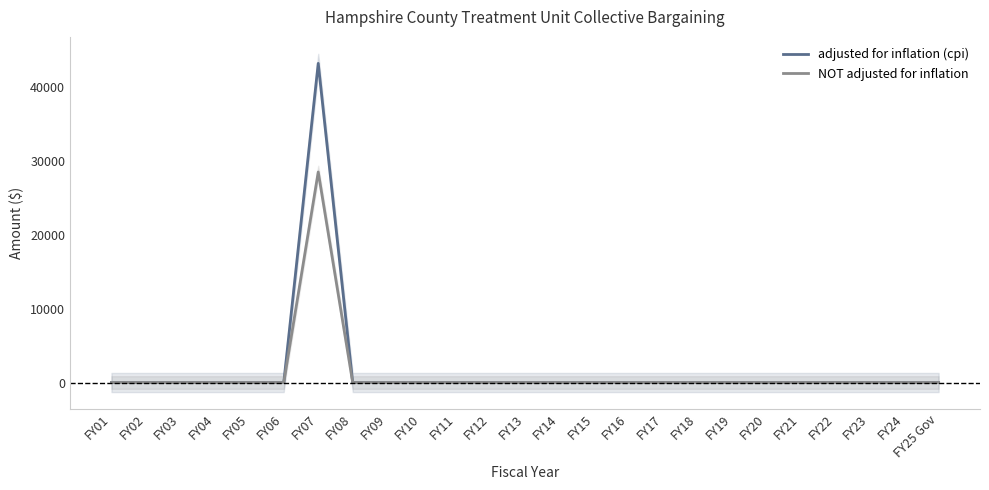

True or false: adjusted for inflation (cpi) and NOT adjusted for inflation cross at least once.

False